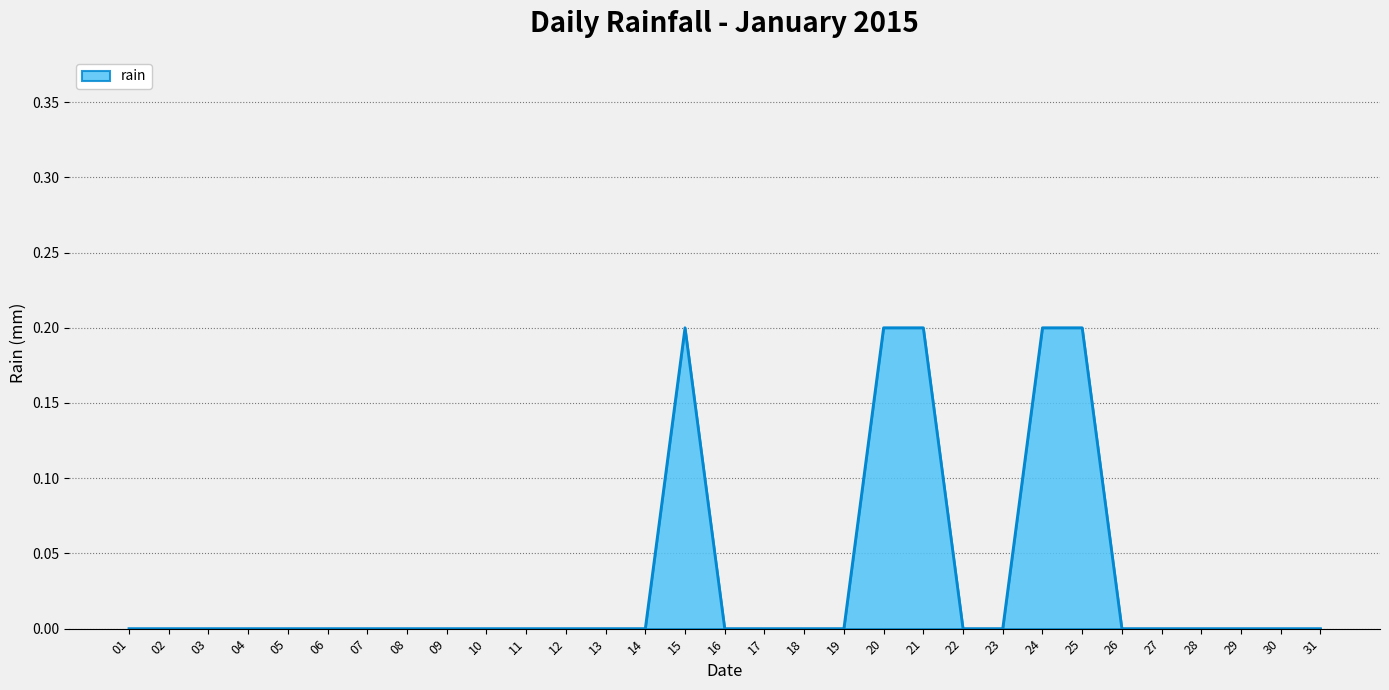

The value at 03 is 0.0. True or false?

True